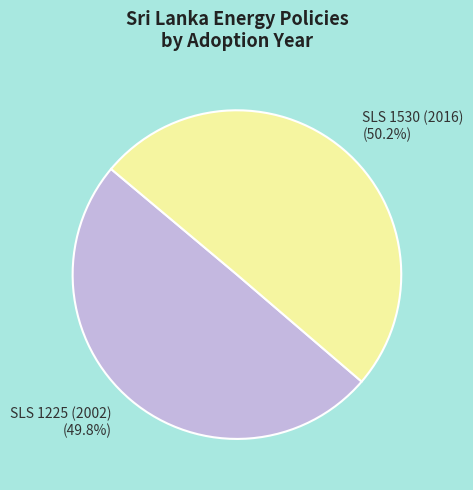

Approximately how many times larger is the value at SLS 1530 (2016) compared to SLS 1225 (2002)?

1.0